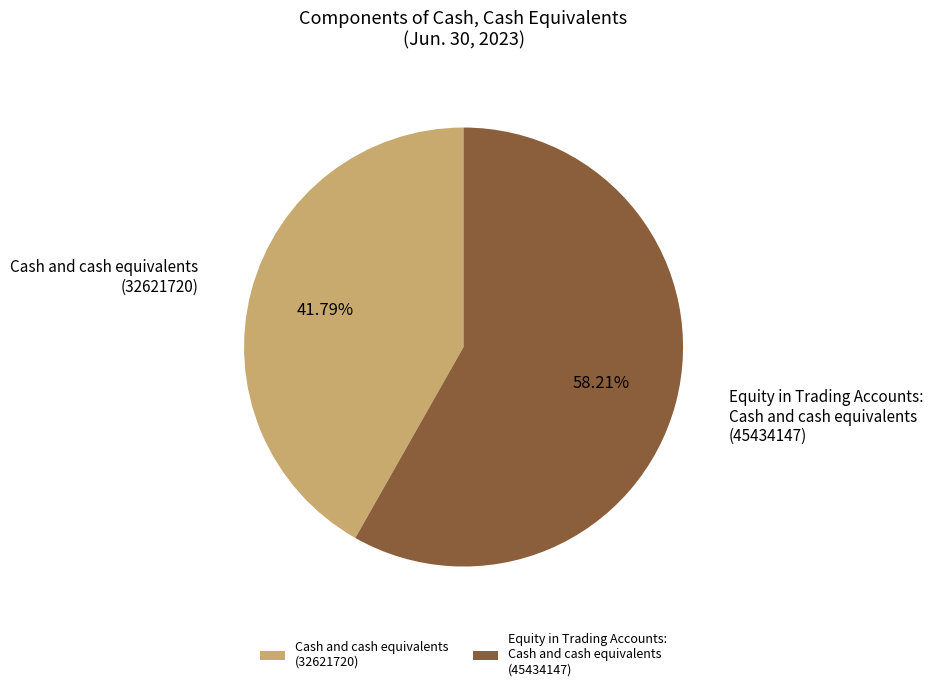

Rank the categories by value from highest to lowest.

Equity in Trading Accounts: Cash and cash equivalents (45434147), Cash and cash equivalents (32621720)